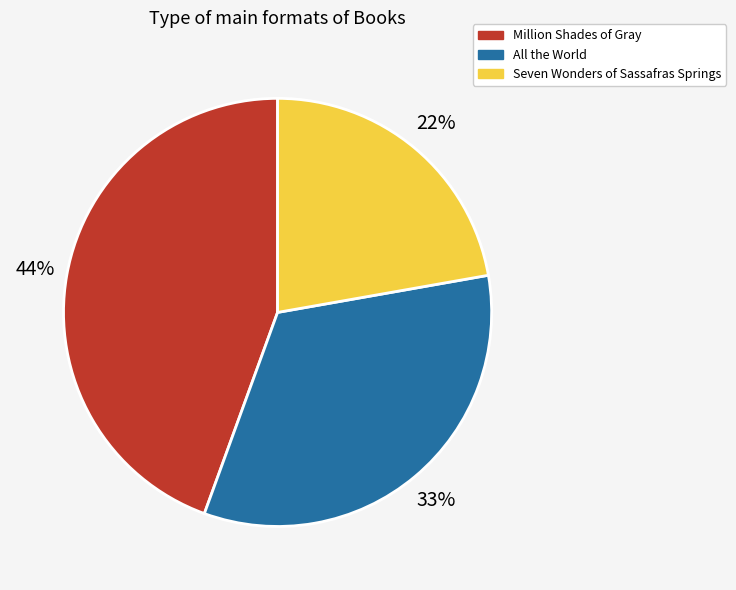

Does any single category account for the majority?

No